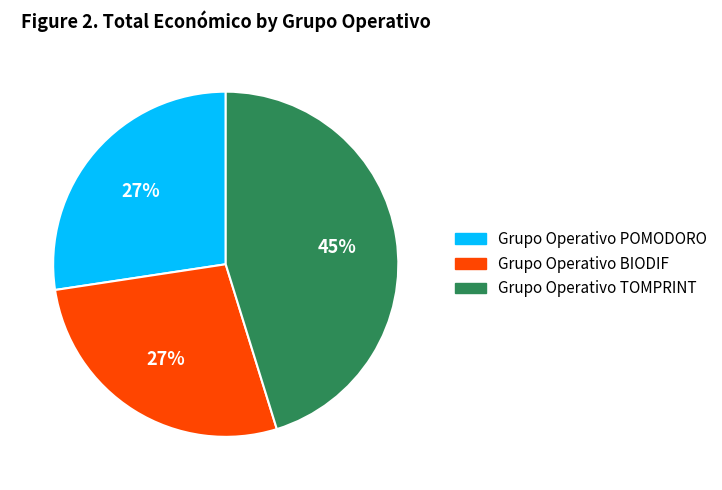

To the nearest percent, what percentage of the pie is Grupo Operativo BIODIF?

27%